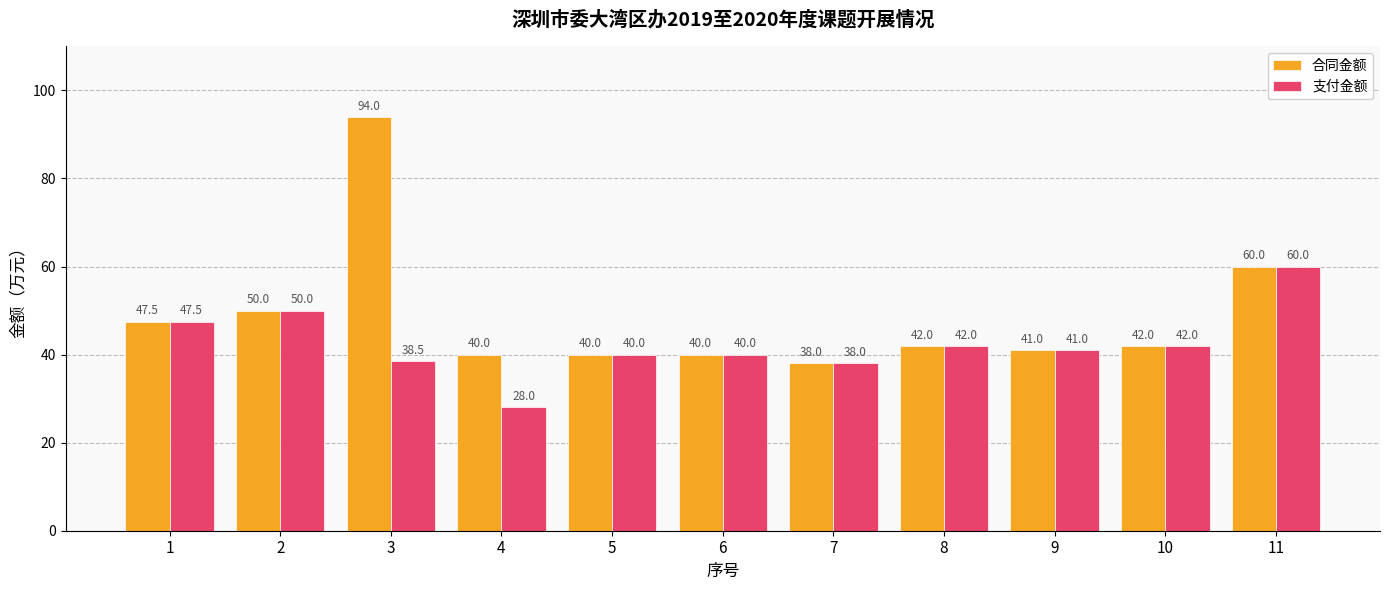

Reading left to right, what are all the values shown in this chart?

合同金额: 47.5	50.0	94.0	40.0	40.0	40.0	38.0	42.0	41.0	42.0	60.0
支付金额: 47.5	50.0	38.5	28.0	40.0	40.0	38.0	42.0	41.0	42.0	60.0